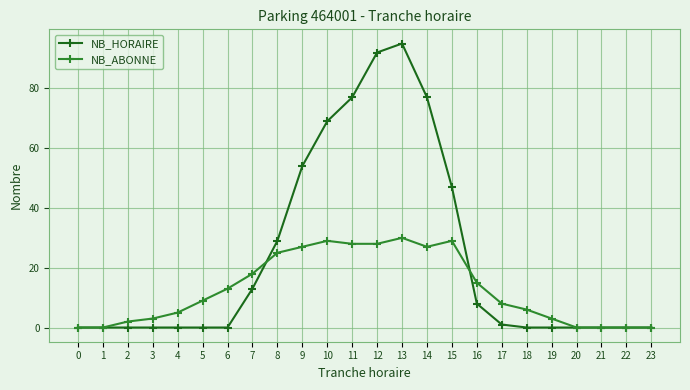

Count the number of categories in the chart.

24